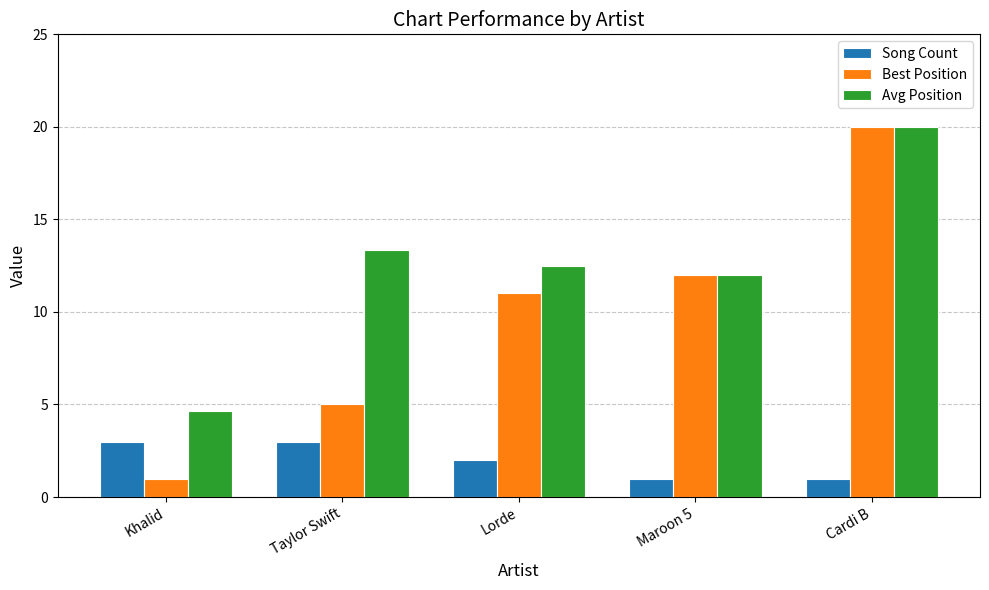

Reading left to right, extract all data points from this chart.

Song Count: 3.0	3.0	2.0	1.0	1.0
Best Position: 1.0	5.0	11.0	12.0	20.0
Avg Position: 4.7	13.3	12.5	12.0	20.0